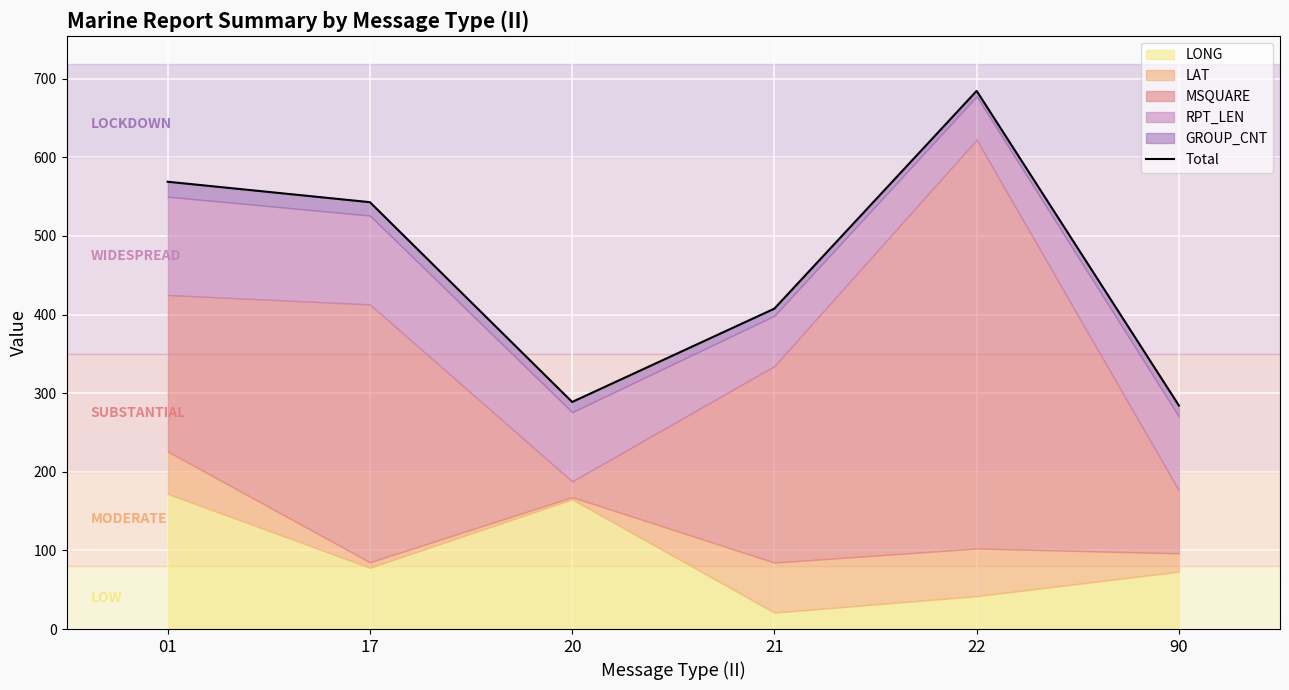

What is the maximum value shown in the chart?

684.4